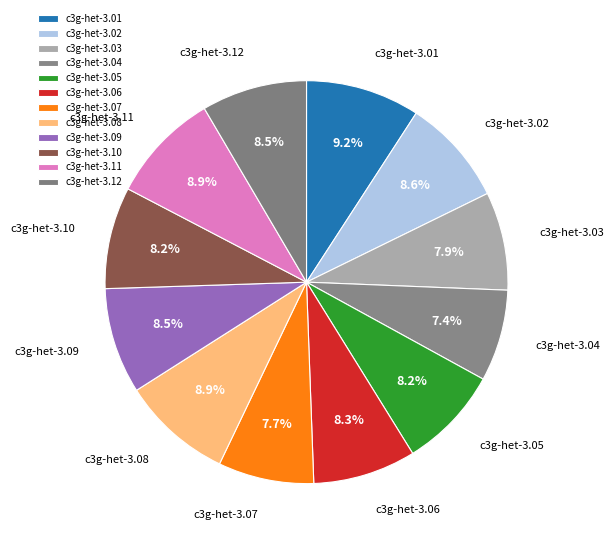

What is the ratio of the value at c3g-het-3.08 to the value at c3g-het-3.07?

1.2